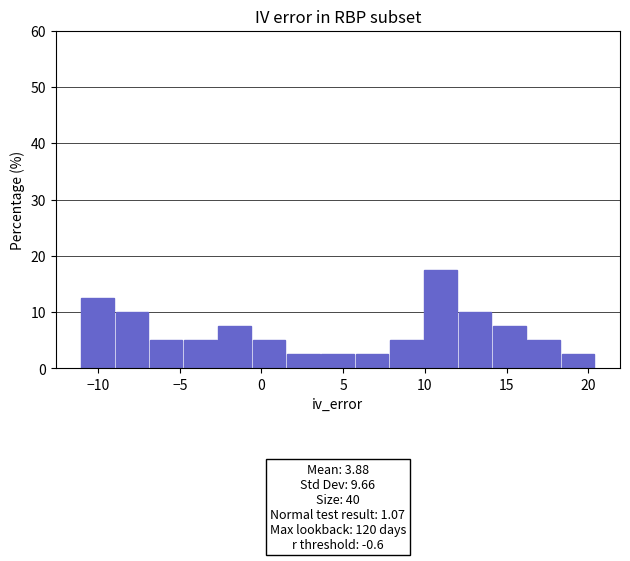

Over which range of the x-axis is the bar tallest?

10.0 to 12.0